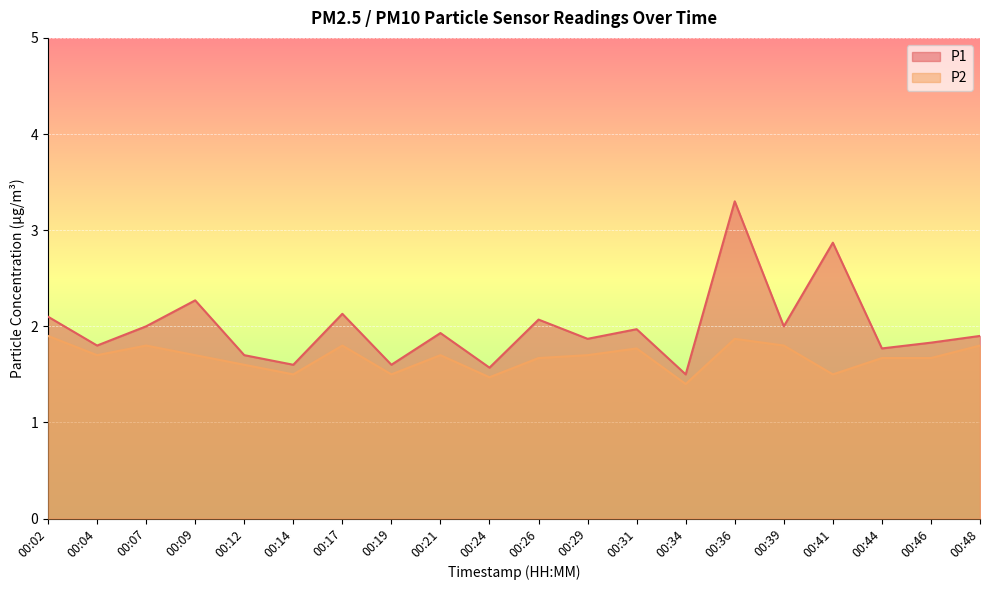

Reading right to left, what are all the values shown in this chart?

P1: 1.9	1.8	1.8	2.9	2.0	3.3	1.5	2.0	1.9	2.1	1.6	1.9	1.6	2.1	1.6	1.7	2.3	2.0	1.8	2.1
P2: 1.8	1.7	1.7	1.5	1.8	1.9	1.4	1.8	1.7	1.7	1.5	1.7	1.5	1.8	1.5	1.6	1.7	1.8	1.7	1.9